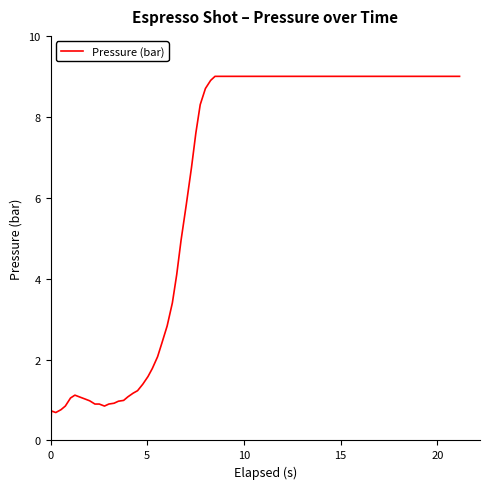

What is the maximum value shown in the chart?

9.0